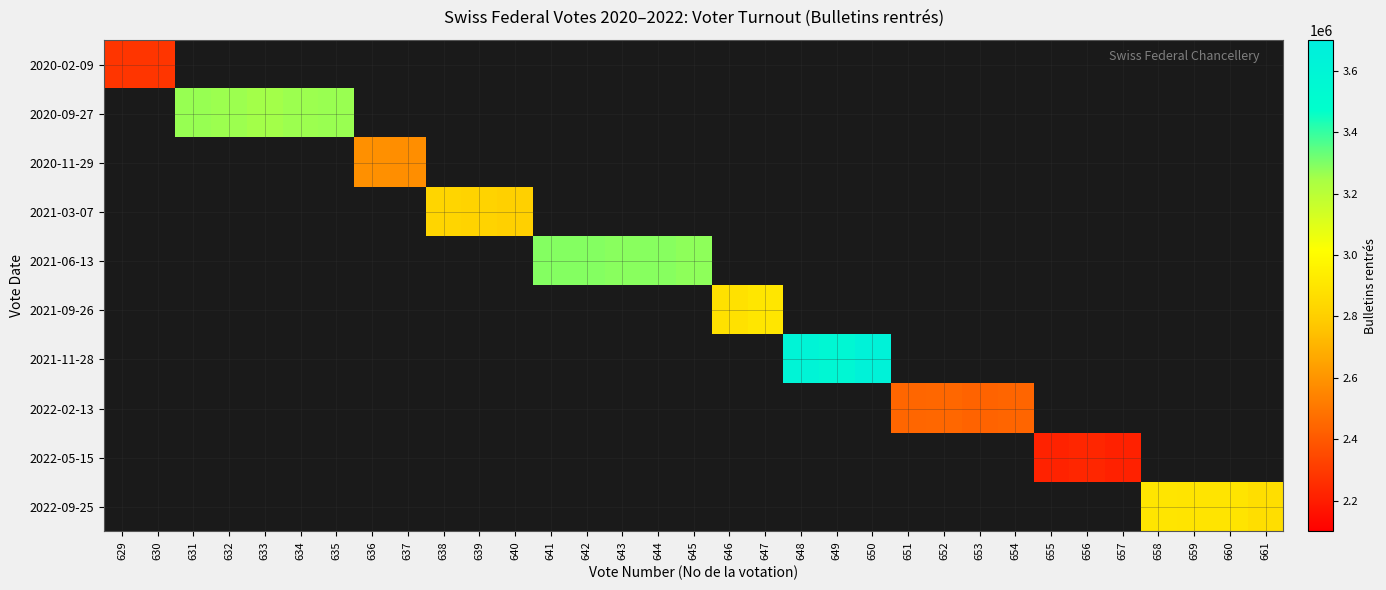

Which label corresponds to the largest value in the chart?

650